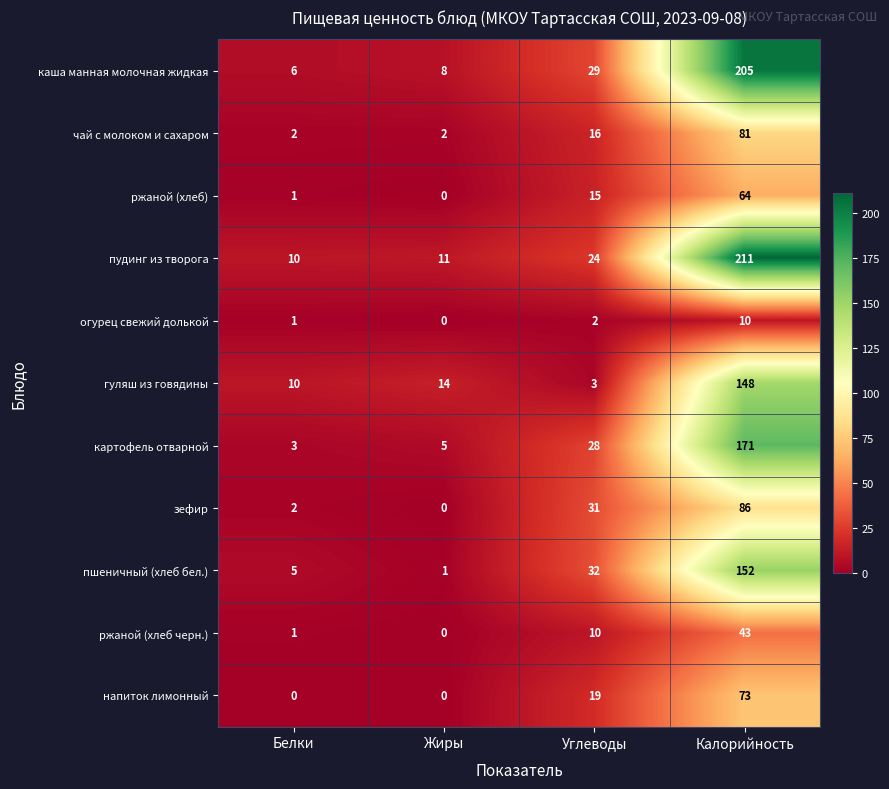

What is the difference between the maximum and minimum values in the зефир series?

86